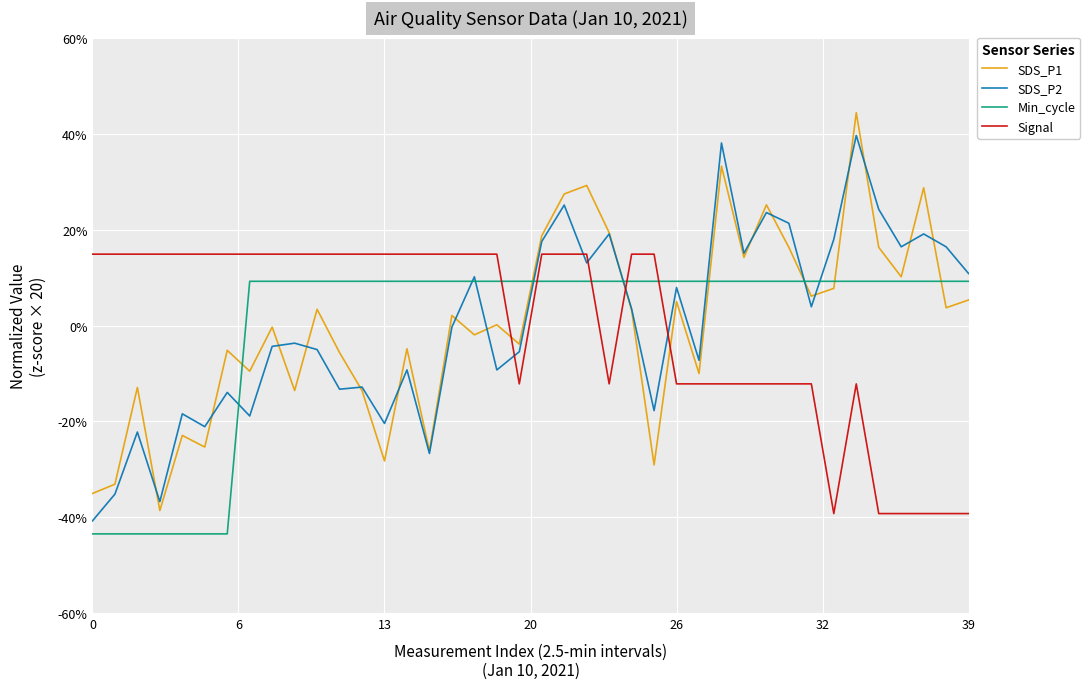

How many intersections are there between Min_cycle and Signal?

5